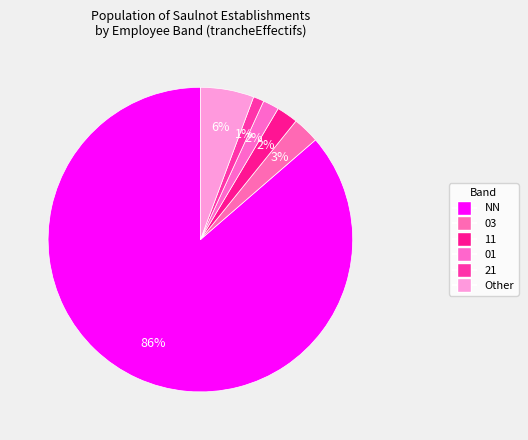

Which has a higher value, 21 or 01?

01